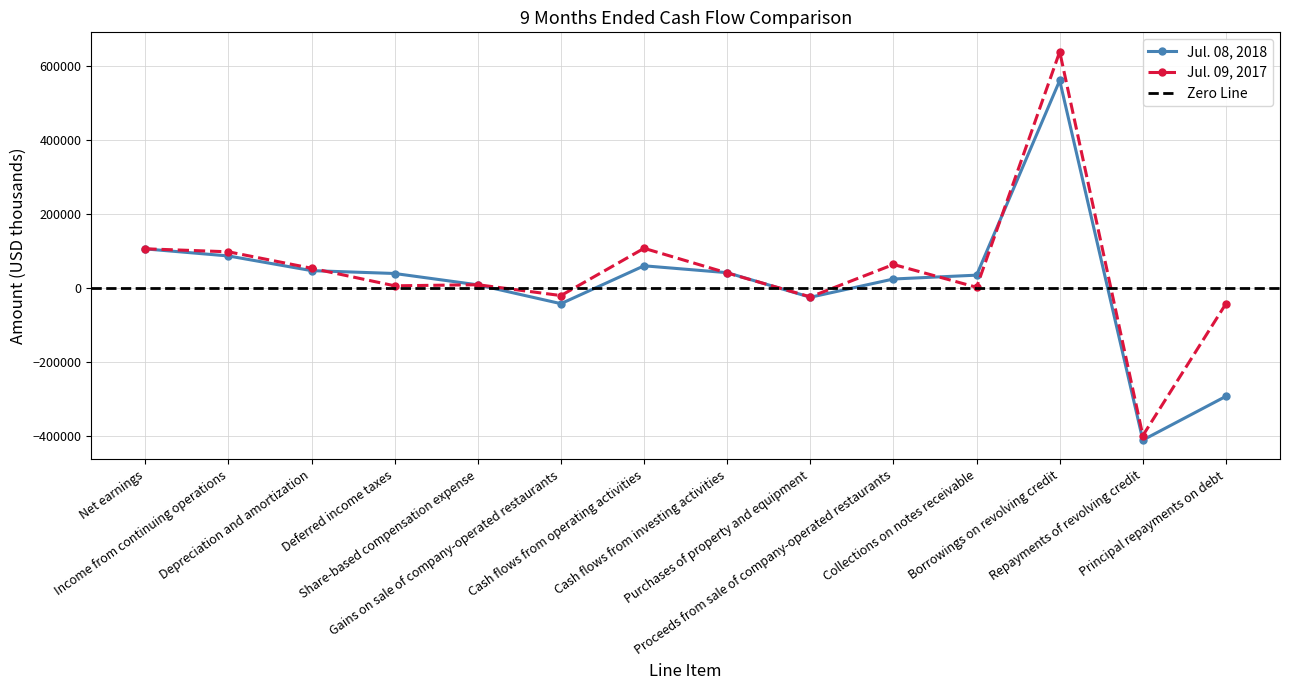

At which label does Jul. 09, 2017 reach its peak?

Borrowings on revolving credit